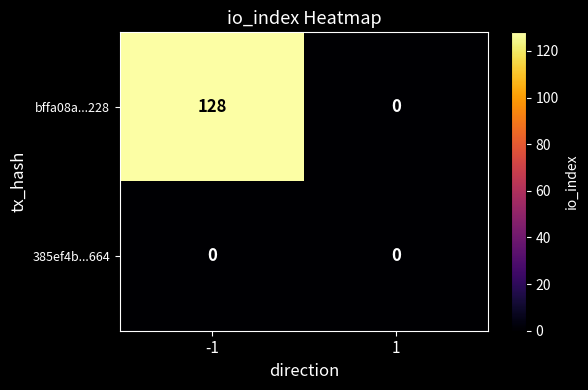

What is the greatest value displayed?

128